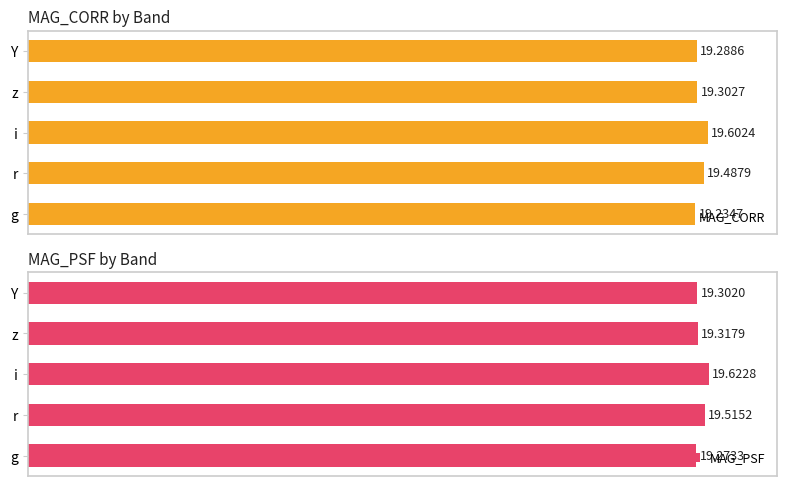

True or false: MAG_PSF has a value of 62.5 at z.

False